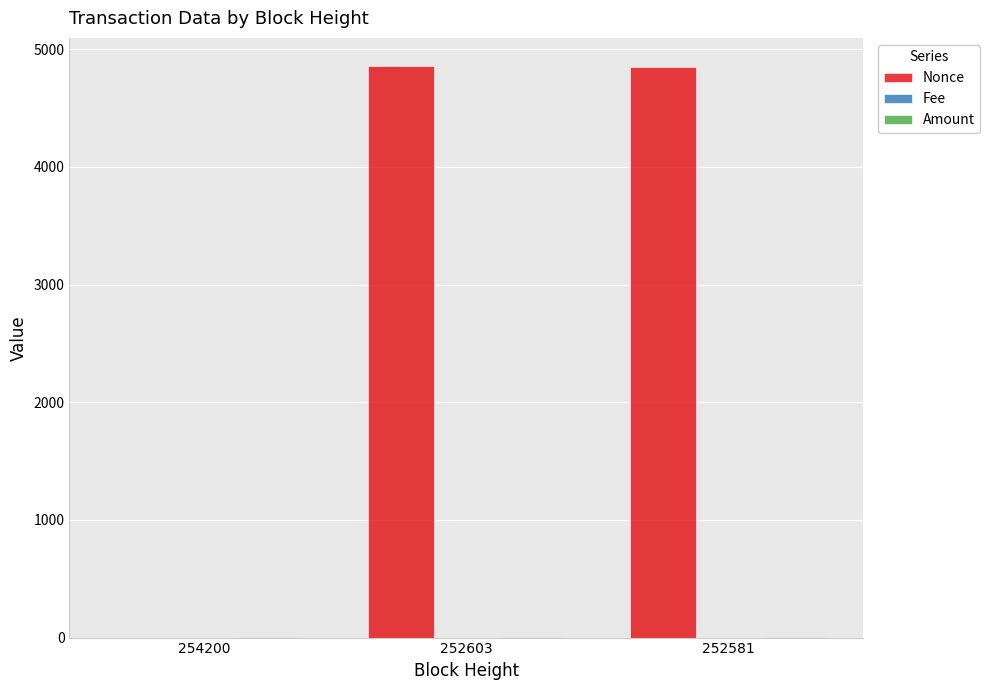

Which series has the largest total across all categories?

Nonce